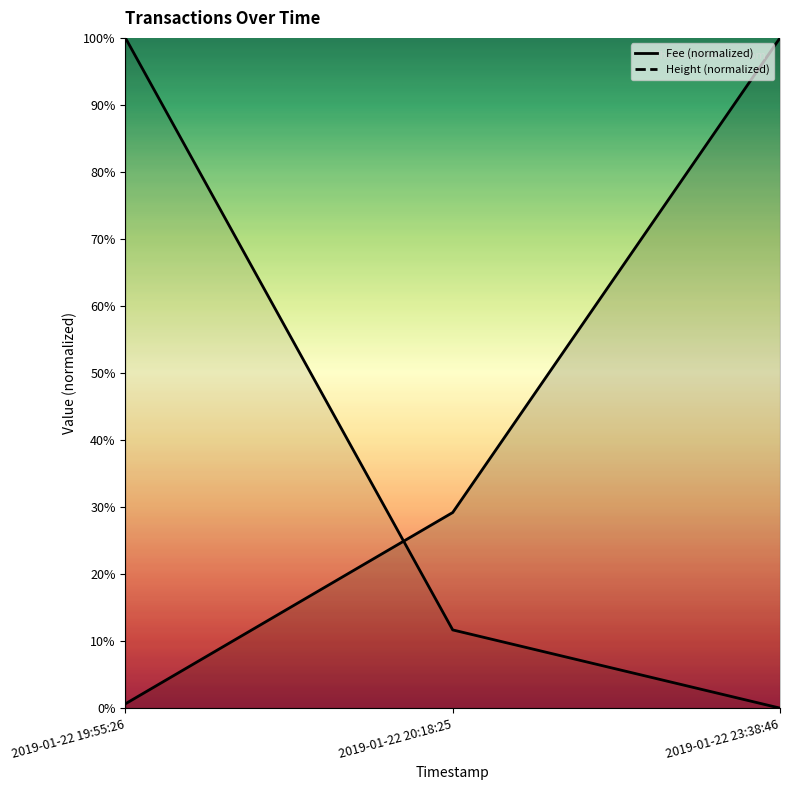

At which category does the chart reach its minimum across all series?

2019-01-22 23:38:46